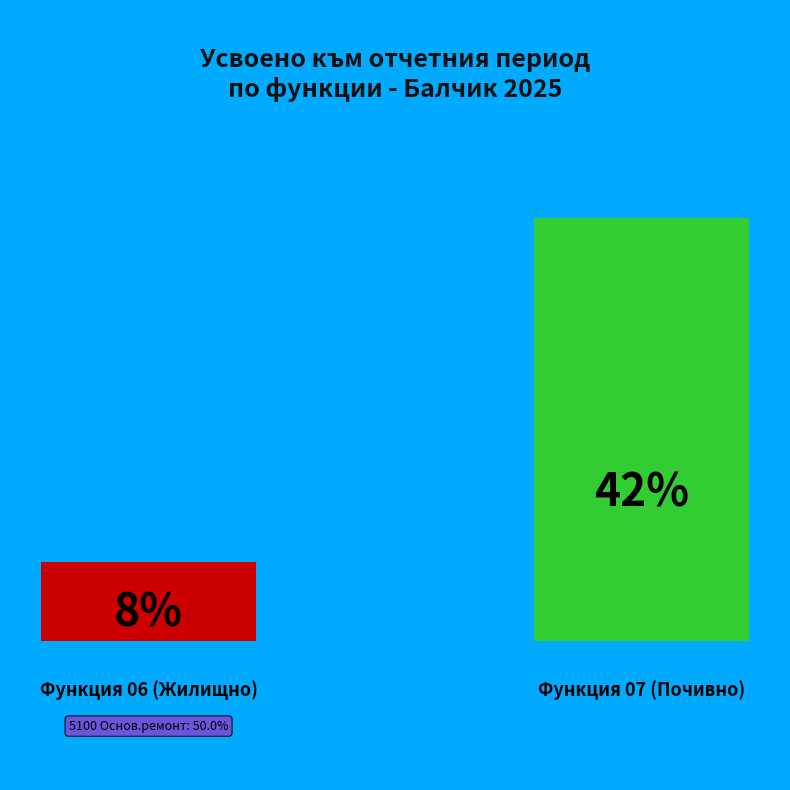

Is Функция 06 (Жилищно строителство) the majority of the pie?

No